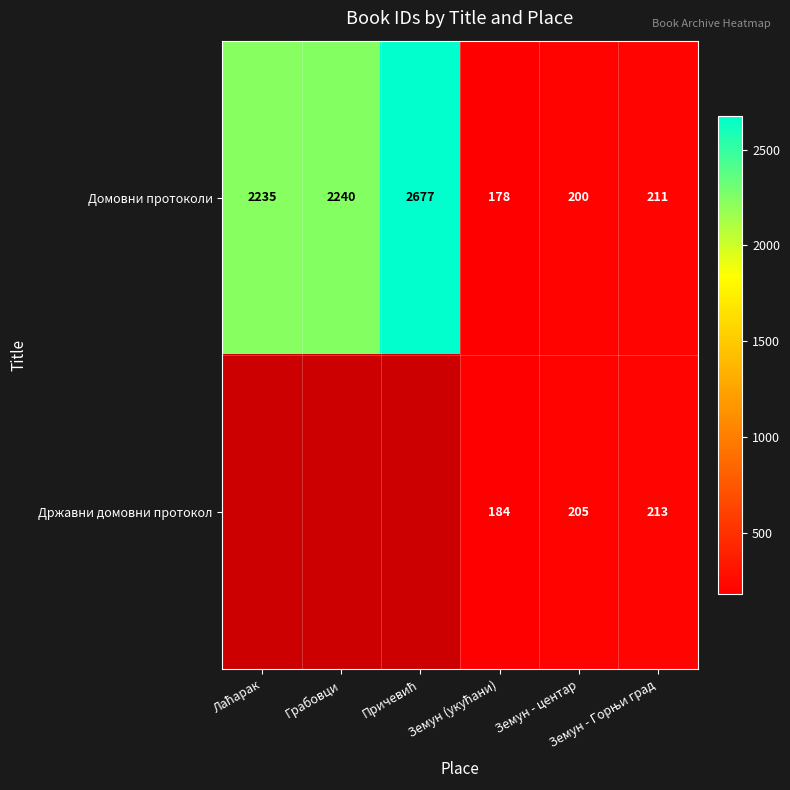

How many distinct data groups are displayed?

2